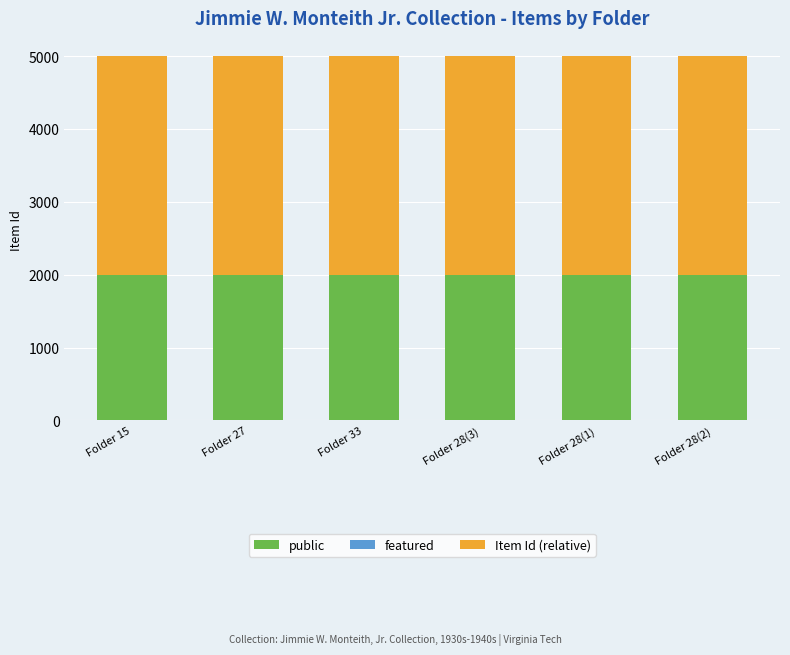

What is the total value across all series at Folder 28(3)?

5000